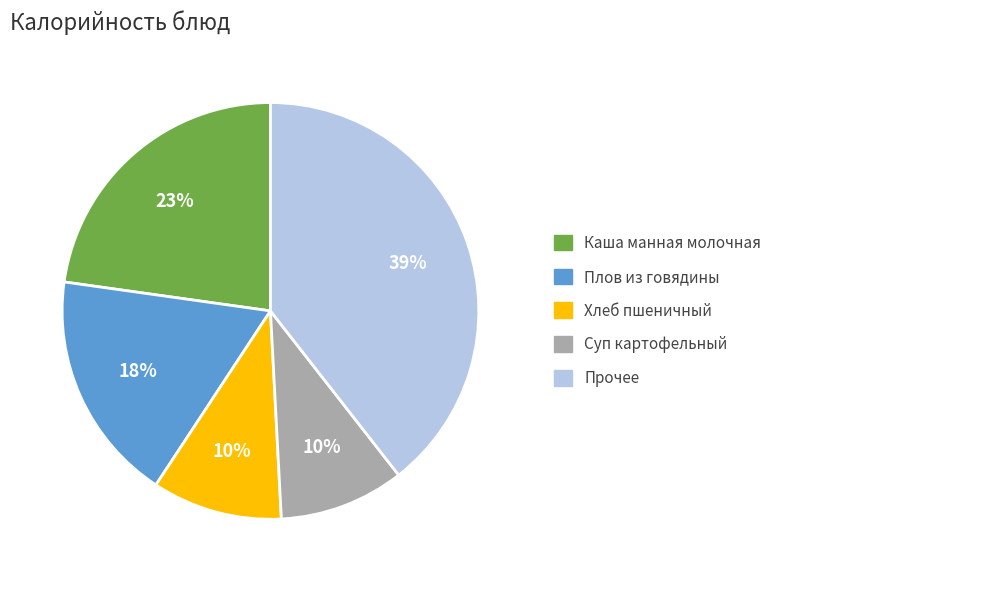

To the nearest percent, what is the average slice percentage?

20%